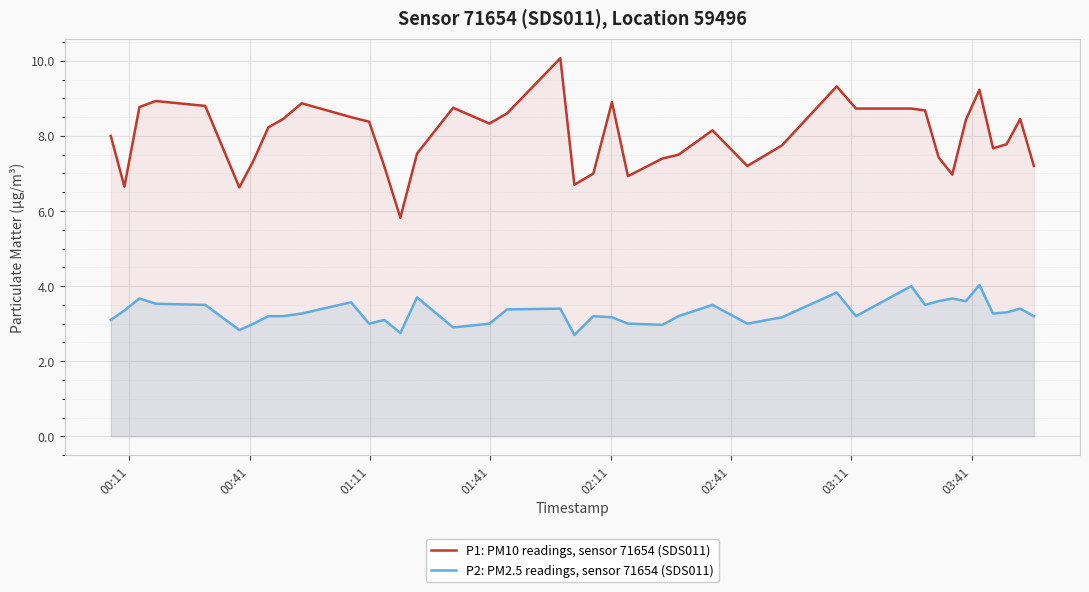

Which series has the largest range (max minus min)?

P1: PM10 readings, sensor 71654 (SDS011)